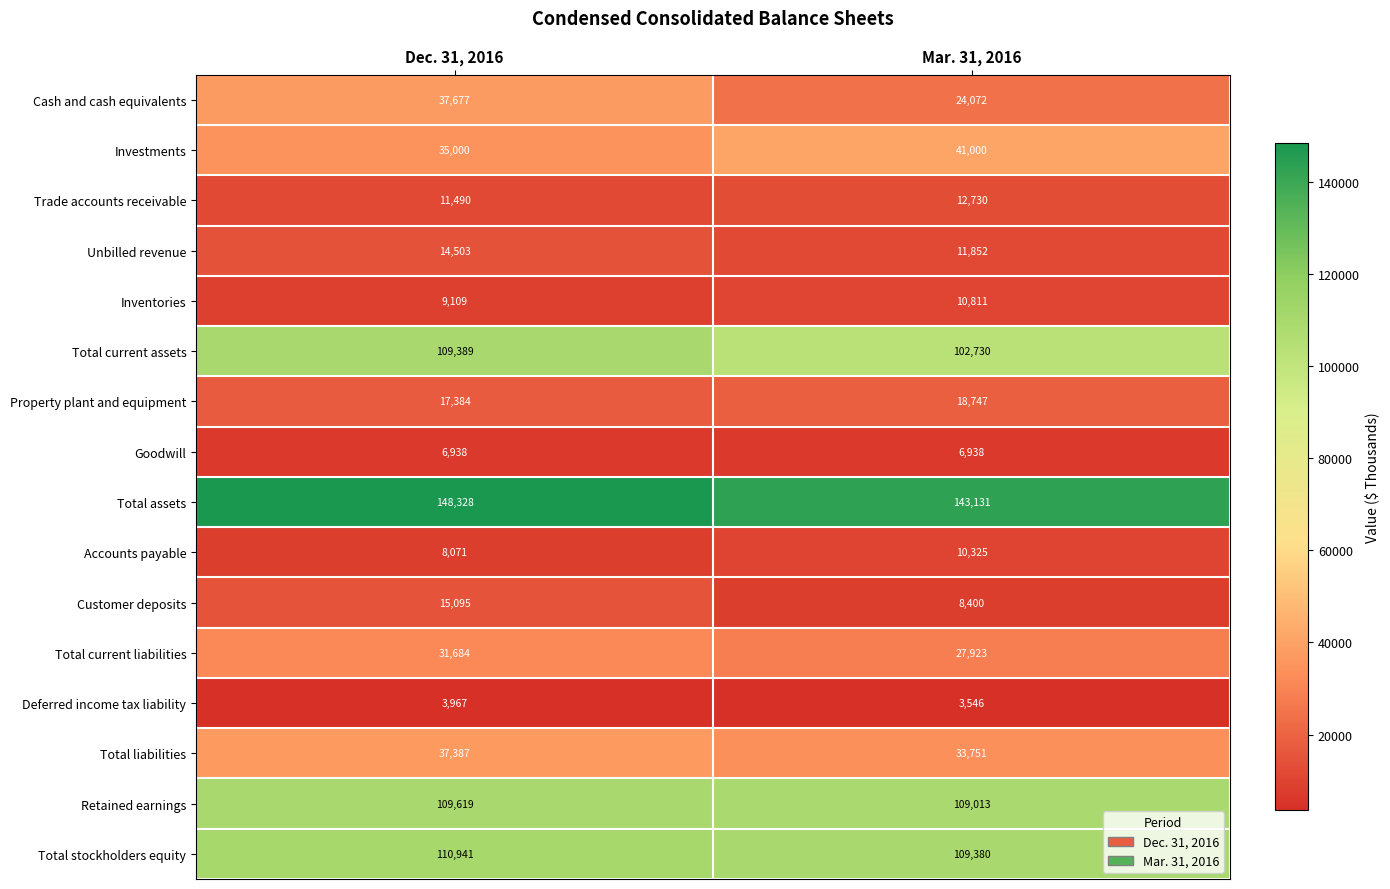

What is the average value of the Customer deposits series?

11748